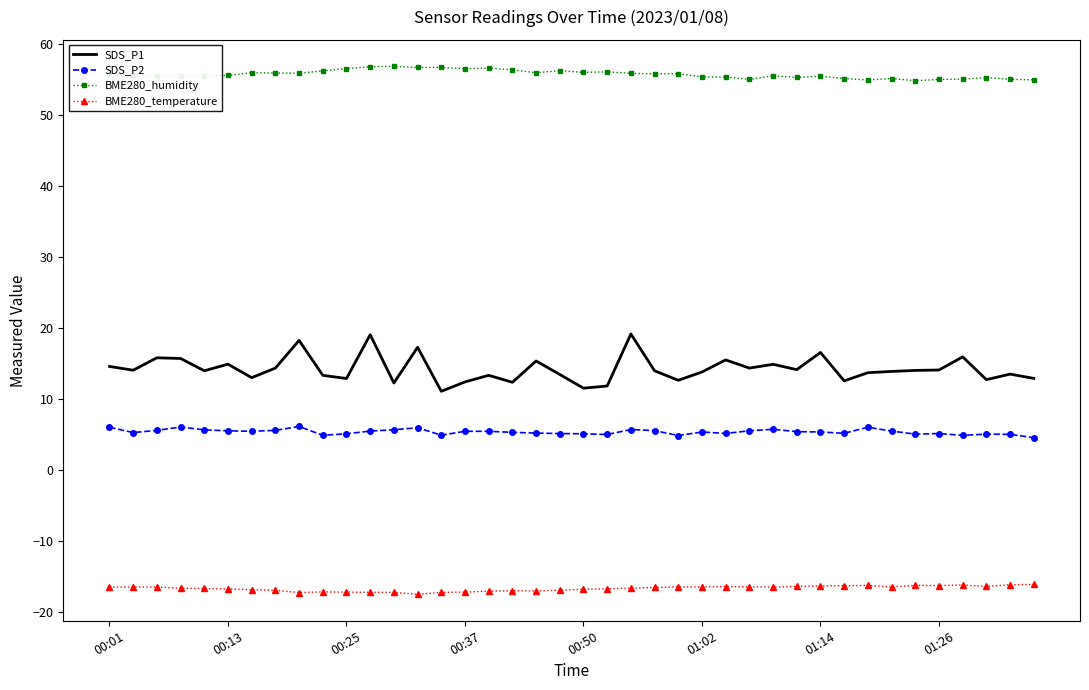

Which series has the largest total across all categories?

BME280_humidity